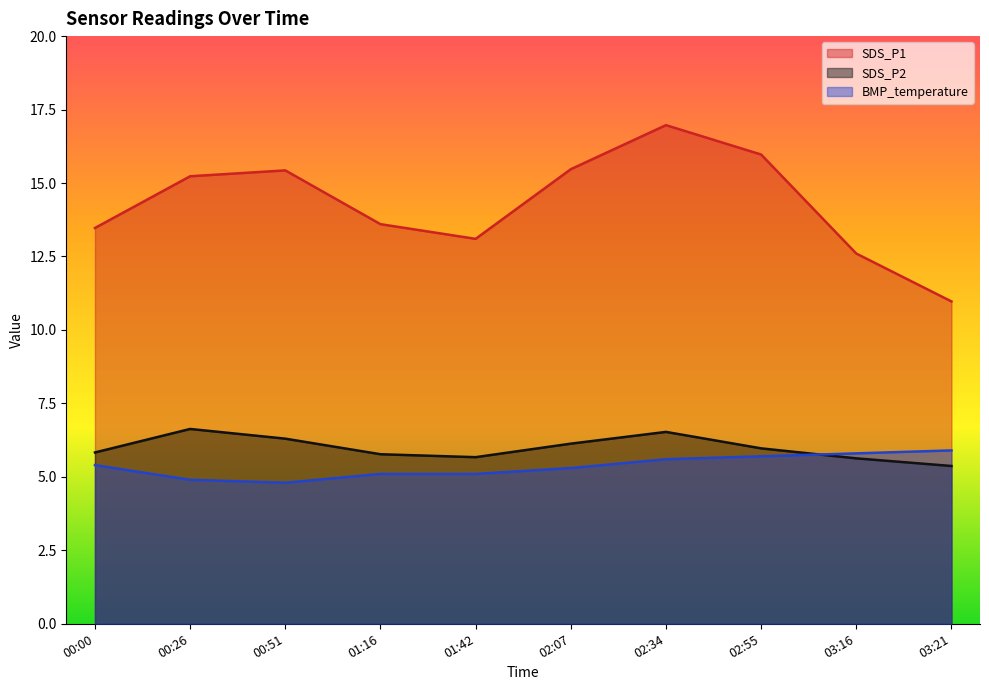

How many distinct data groups are displayed?

3